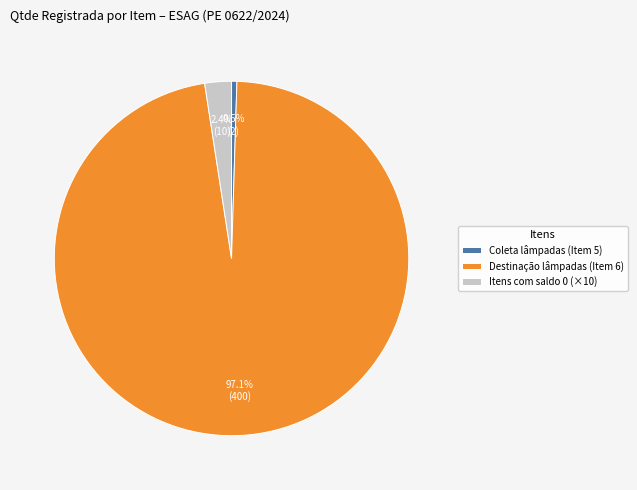

What is the largest slice in the pie chart?

Destinação lâmpadas (Item 6)